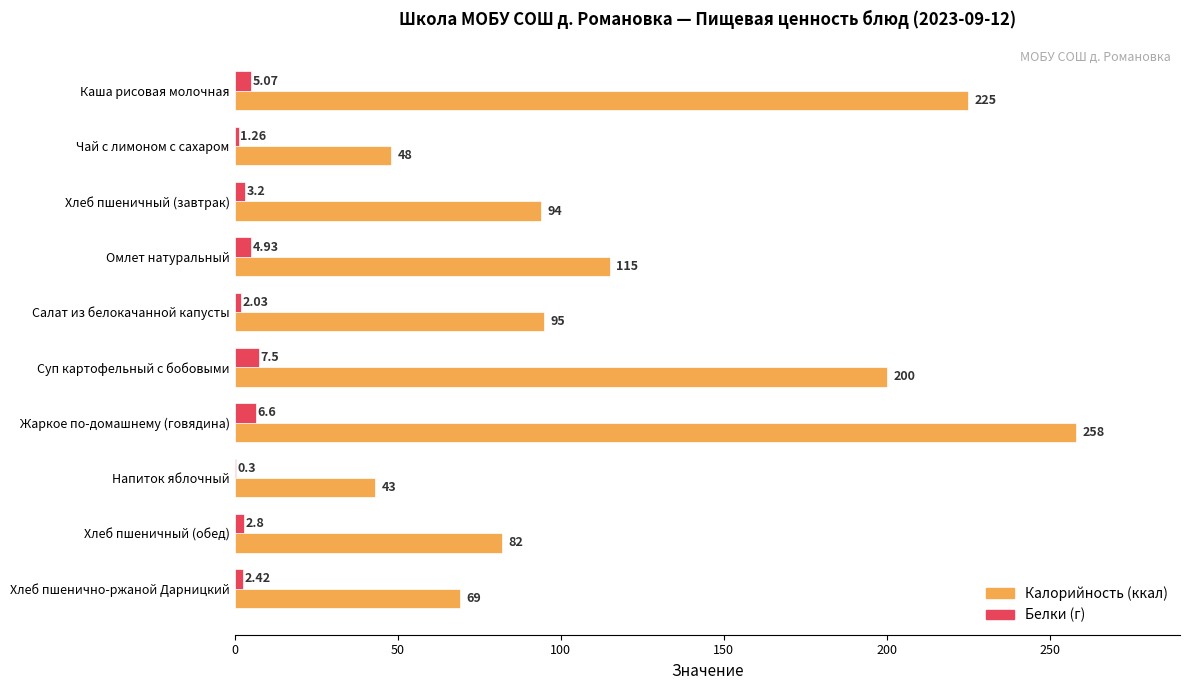

At which category does the chart reach its peak across all series?

Жаркое по-домашнему (говядина)